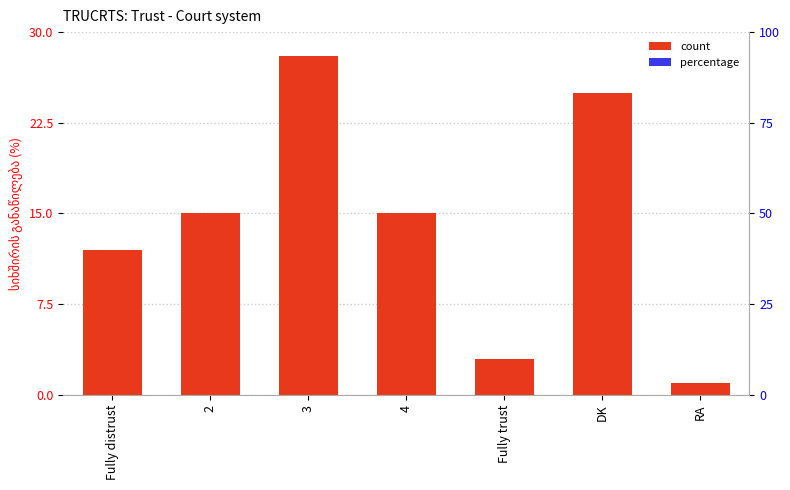

How many bars are there in total?

7